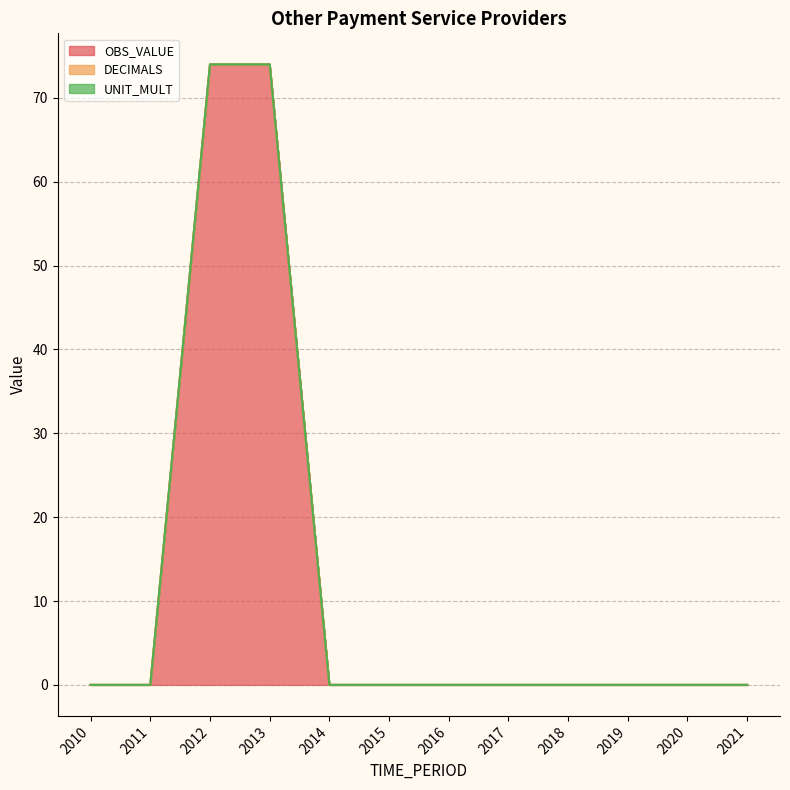

How many lines are shown in the chart?

3